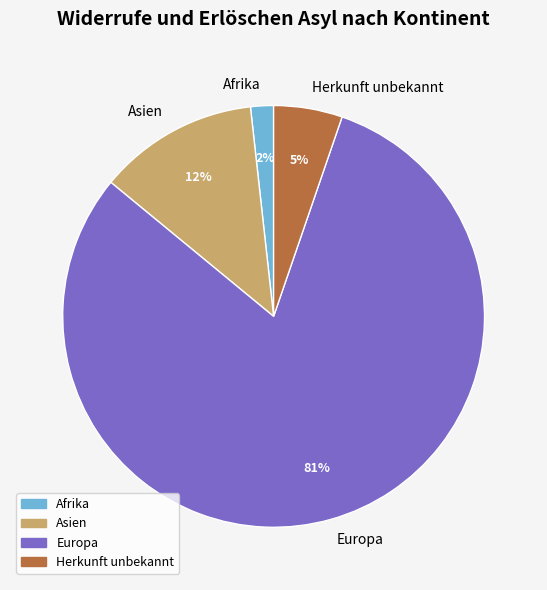

Between Afrika and Asien, which is larger?

Asien